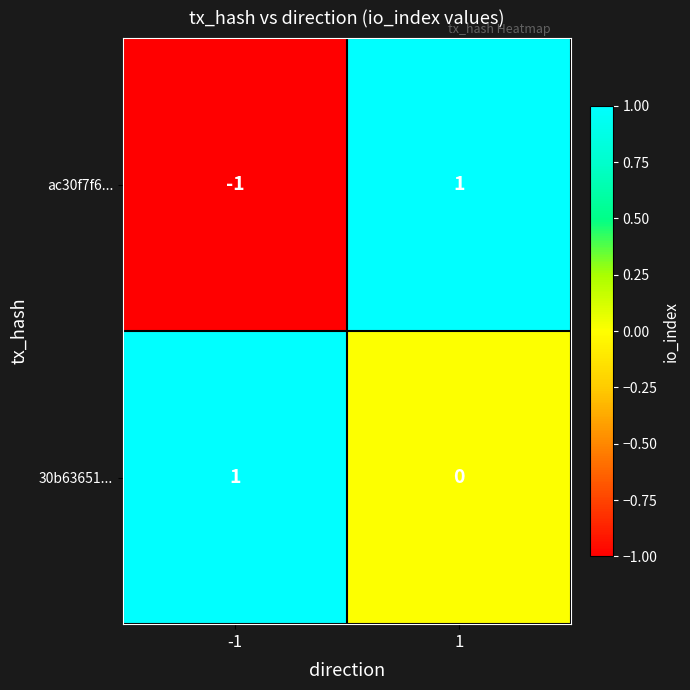

Is it true that 30b63651... equals 2 at -1?

False